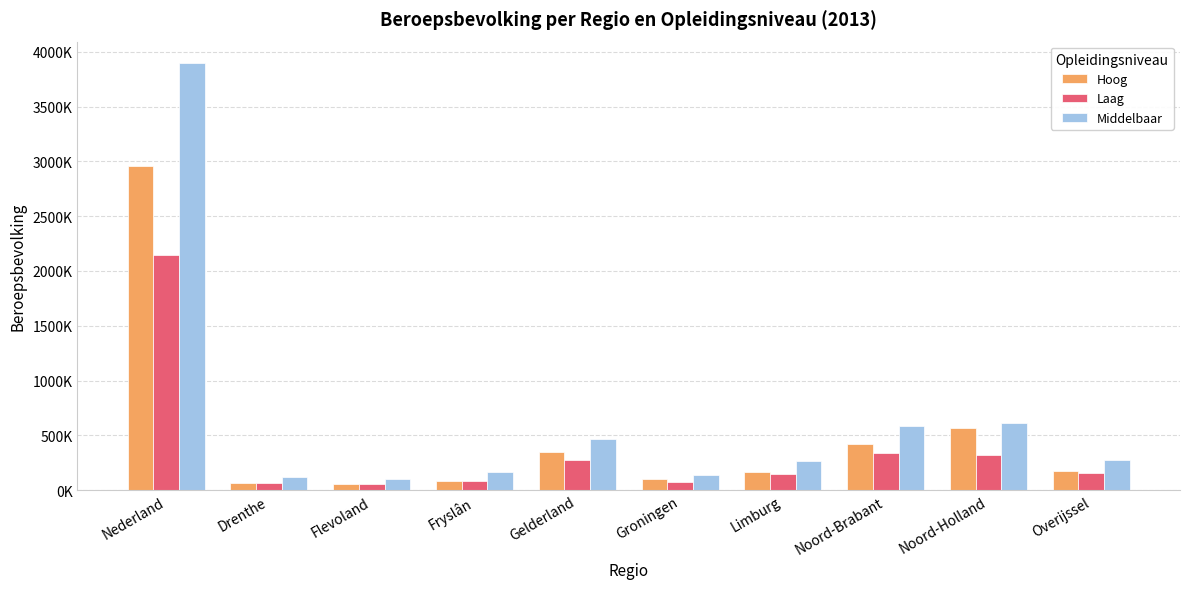

What is the difference between the second highest and minimum values in the Laag series?

282000